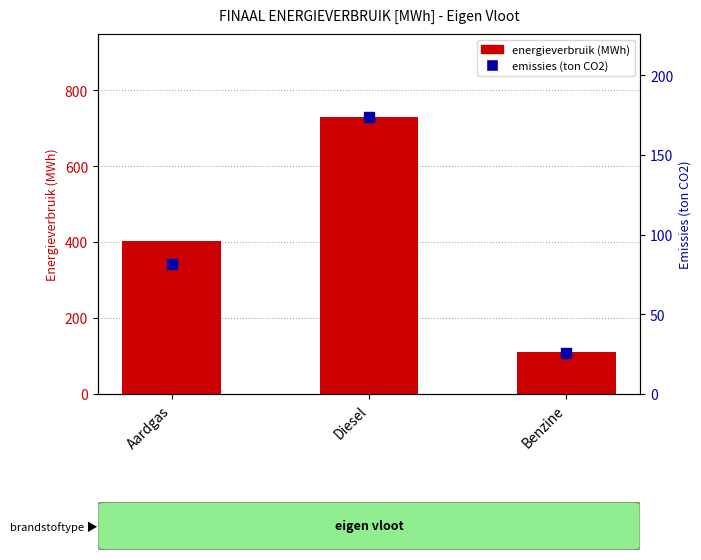

Which series contains the lowest Y value?

emissions (ton CO2)